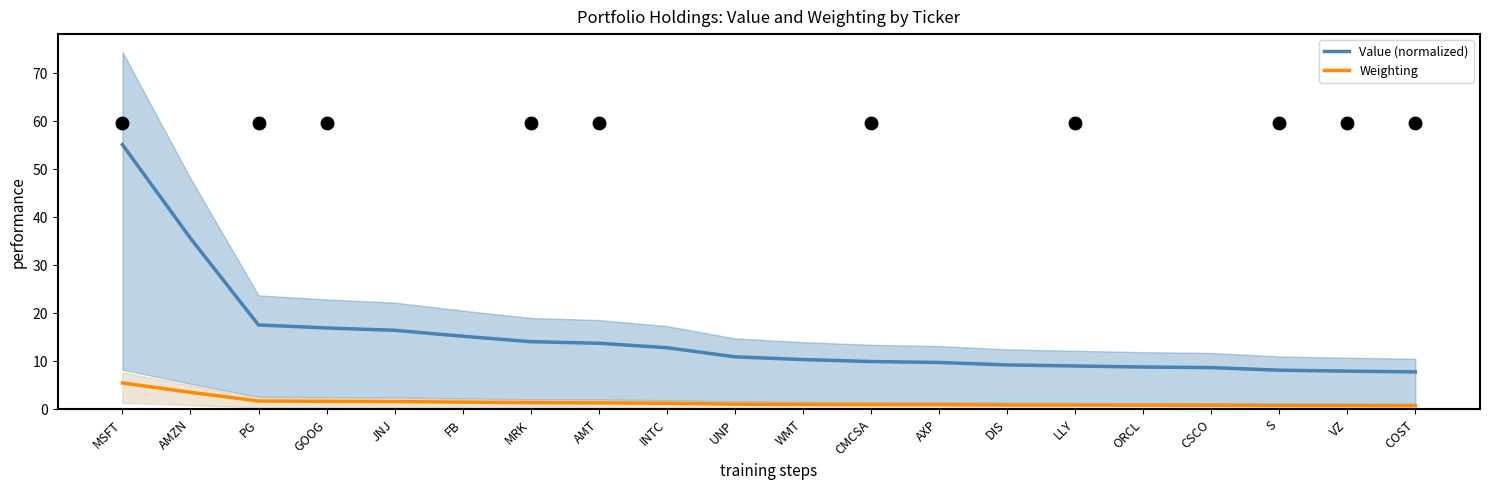

Rank the series by their average value, from lowest to highest.

Weighting, Value (normalized)